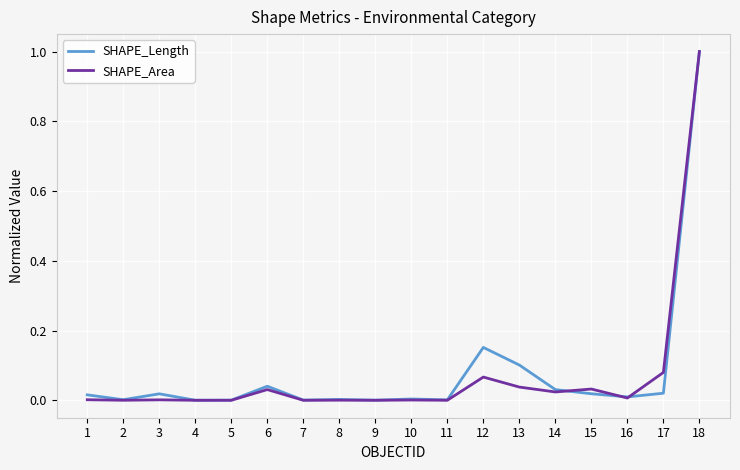

Which series changed the most between 9 and 18?

SHAPE_Area